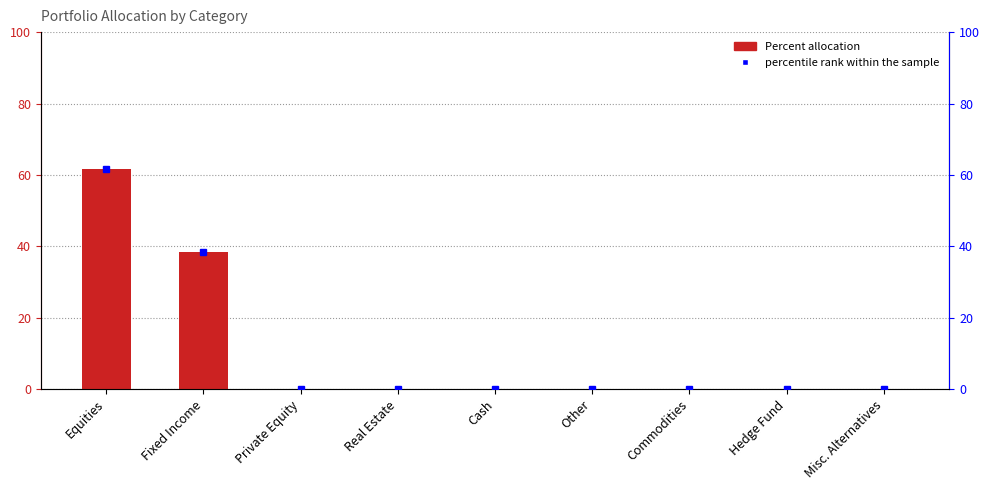

Rank the categories by value from highest to lowest.

Equities, Fixed Income, Private Equity, Real Estate, Cash, Other, Commodities, Hedge Fund, Misc. Alternatives